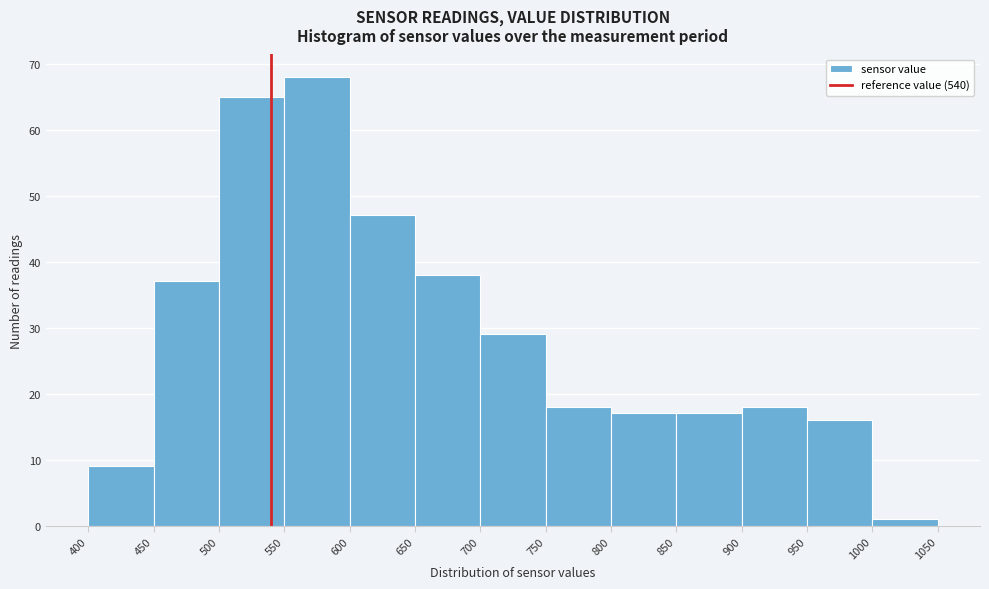

Reading left to right, transcribe this chart: for each bar, give the range it covers on the x-axis and its height. The values are not printed on the chart, so give them approximately, as read against the axis.

400 to 450: 9
450 to 500: 37
500 to 550: 65
550 to 600: 68
600 to 650: 47
650 to 700: 38
700 to 750: 29
750 to 800: 18
800 to 850: 17
850 to 900: 17
900 to 950: 18
950 to 1000: 16
1000 to 1050: 1